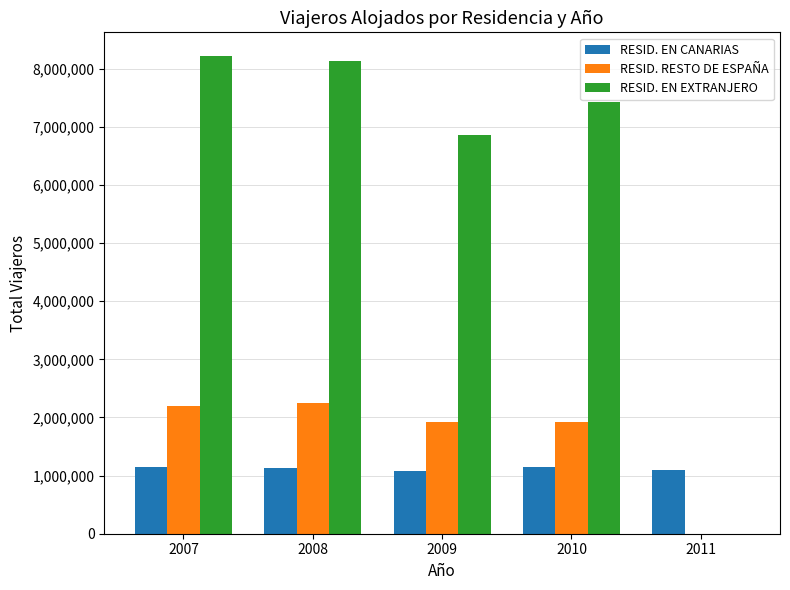

What are all the series names shown in the legend?

RESID. EN CANARIAS, RESID. RESTO DE ESPAÑA, RESID. EN EXTRANJERO